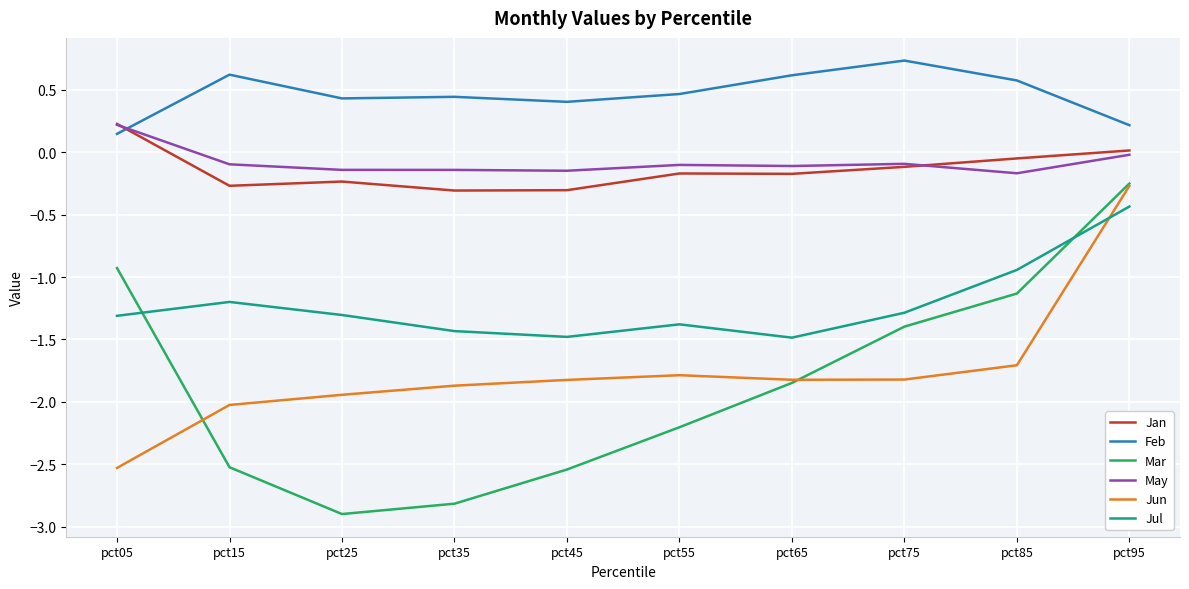

Does the chart display data point markers on the line(s)?

No